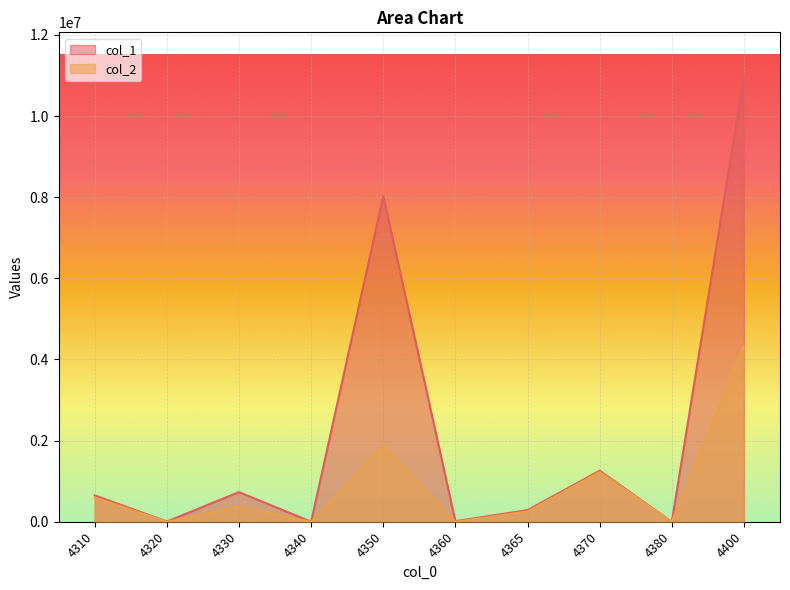

Reading right to left, what are all the values shown in this chart?

col_1: 10965982	0	1258019	286079	13440	8022237	0	730623	5747	649837
col_2: 4333242	0	1225562	252258	0	1886865	0	371157	92	597308